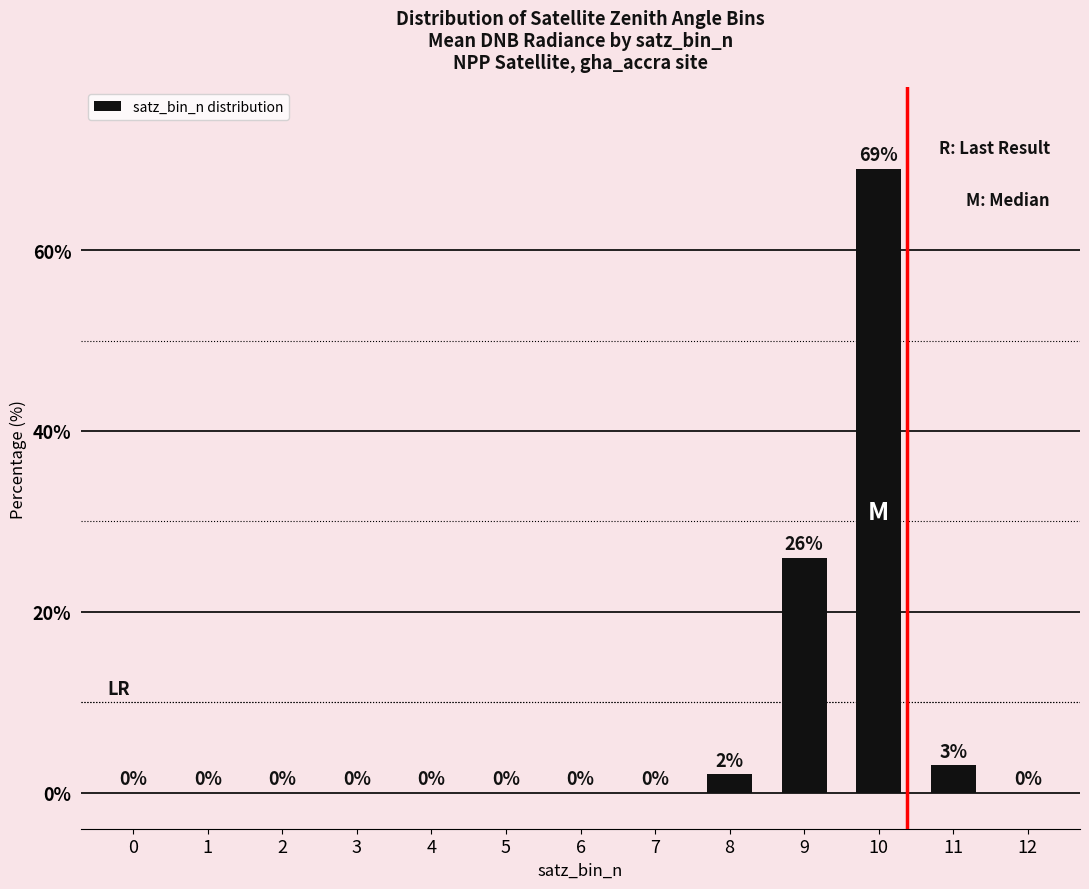

How many data points are above 0?

4